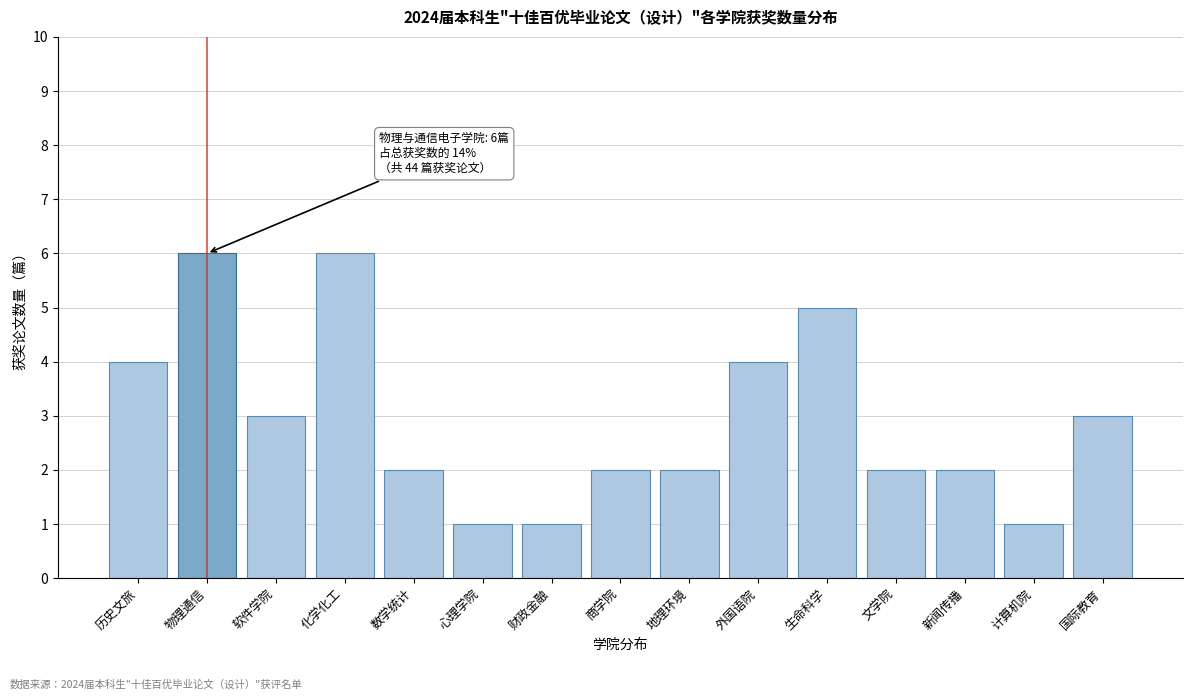

Reading left to right, extract all data points from this chart.

历史文旅=4	物理通信=6	软件学院=3	化学化工=6	数学统计=2	心理学院=1	财政金融=1	商学院=2	地理环境=2	外国语院=4	生命科学=5	文学院=2	新闻传播=2	计算机院=1	国际教育=3